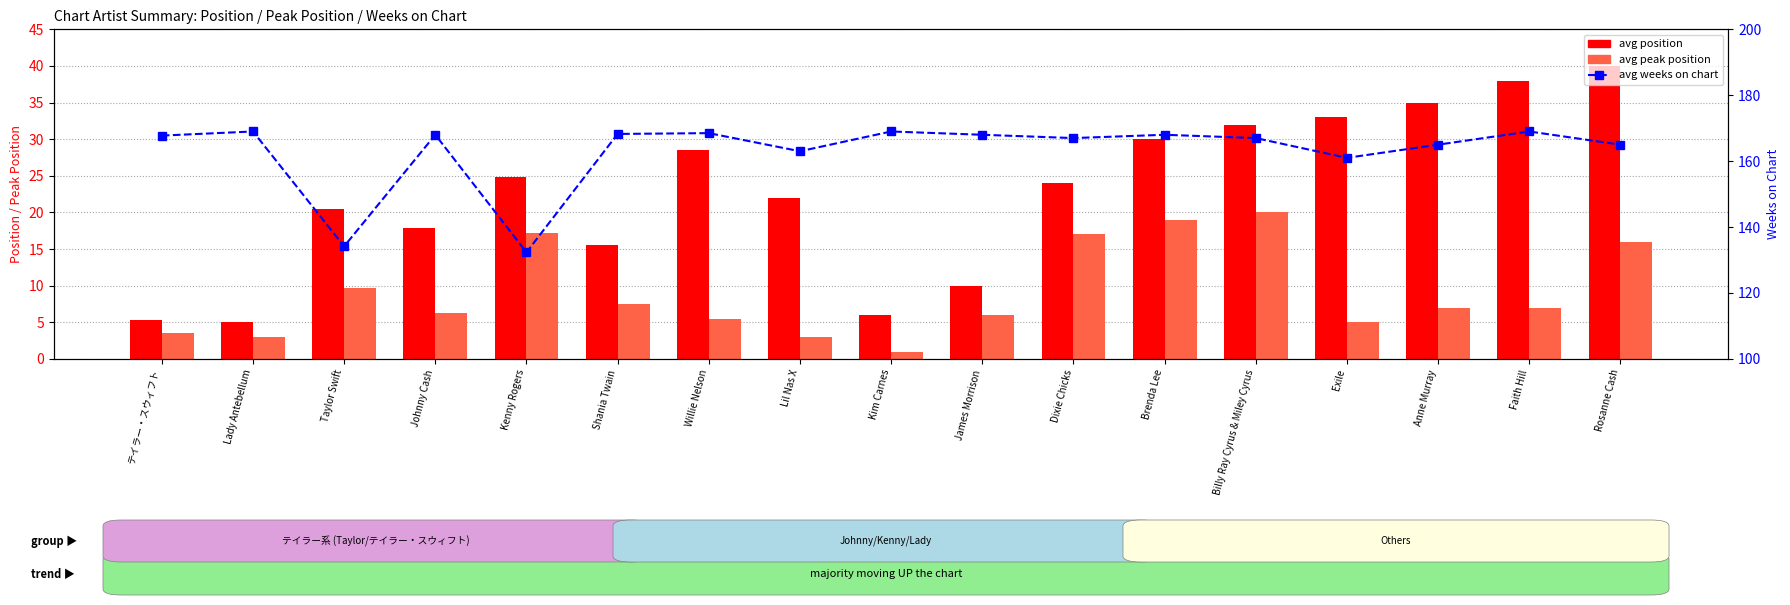

What is the greatest value displayed?

169.0